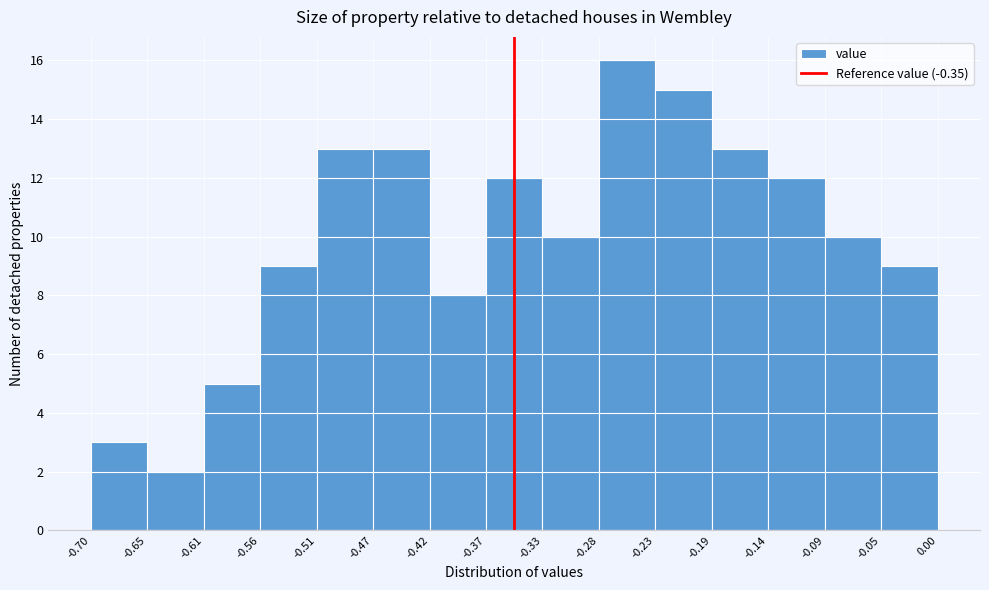

Reading left to right, transcribe this chart: for each bar, give the range it covers on the x-axis and its height. The values are not printed on the chart, so give them approximately, as read against the axis.

-0.70 to -0.65: 3
-0.65 to -0.61: 2
-0.61 to -0.56: 5
-0.56 to -0.51: 9
-0.51 to -0.47: 13
-0.47 to -0.42: 13
-0.42 to -0.37: 8
-0.37 to -0.33: 12
-0.33 to -0.28: 10
-0.28 to -0.23: 16
-0.23 to -0.19: 15
-0.19 to -0.14: 13
-0.14 to -0.09: 12
-0.09 to -0.05: 10
-0.05 to 0.00: 9